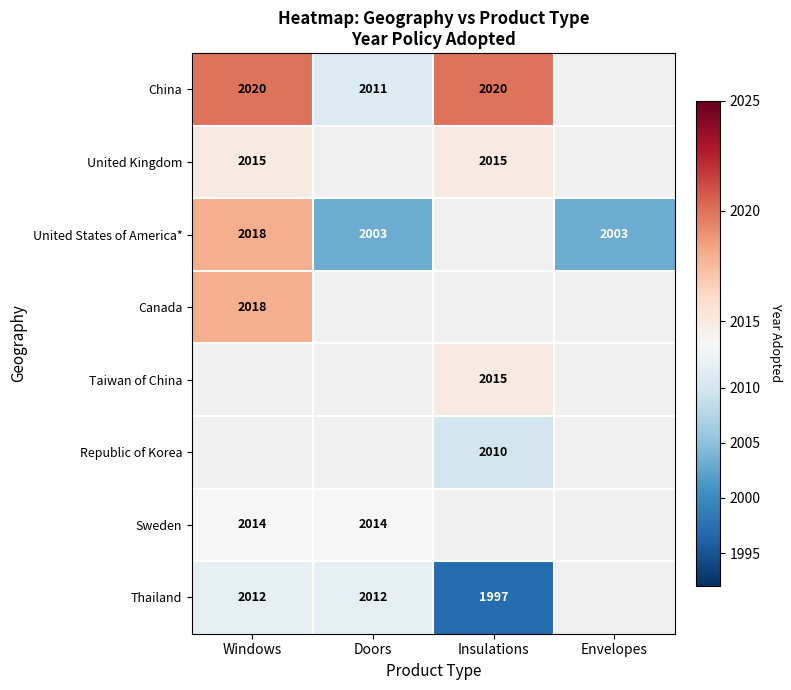

The United States of America* series shows 3003 at Envelopes. True or false?

False